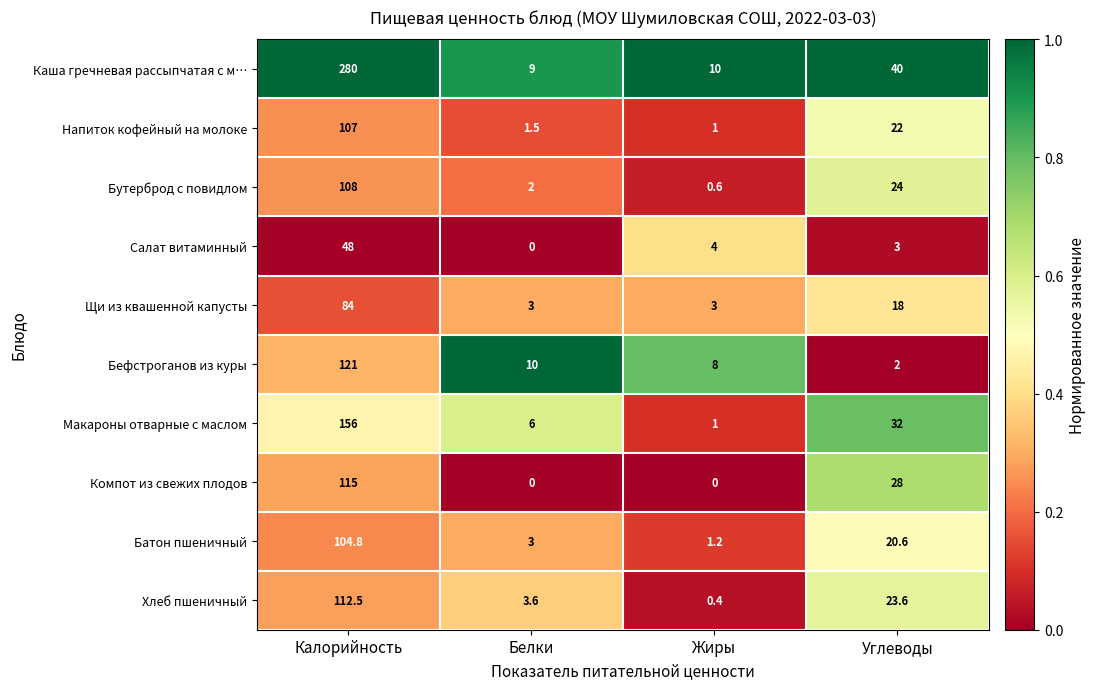

Which series has the largest total across all categories?

Каша гречневая рассыпчатая с м…